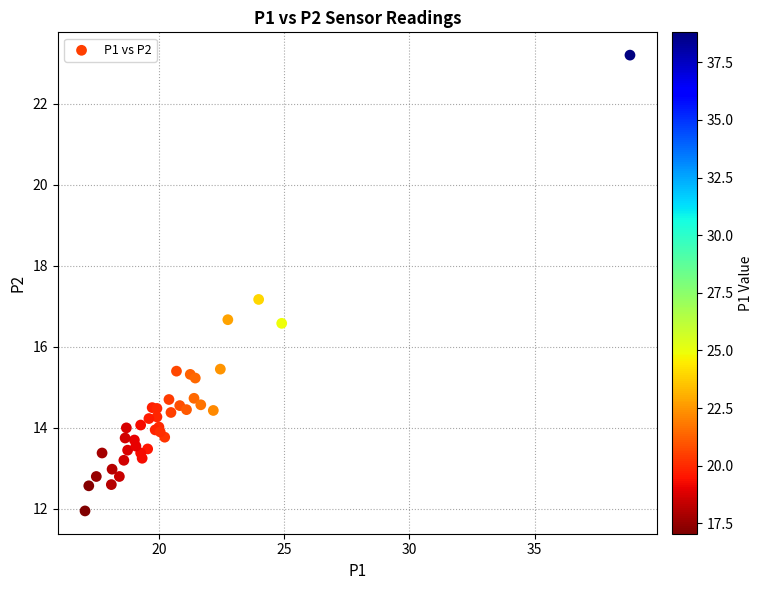

What Y value in the scatter plot is closest to 17?

17.2